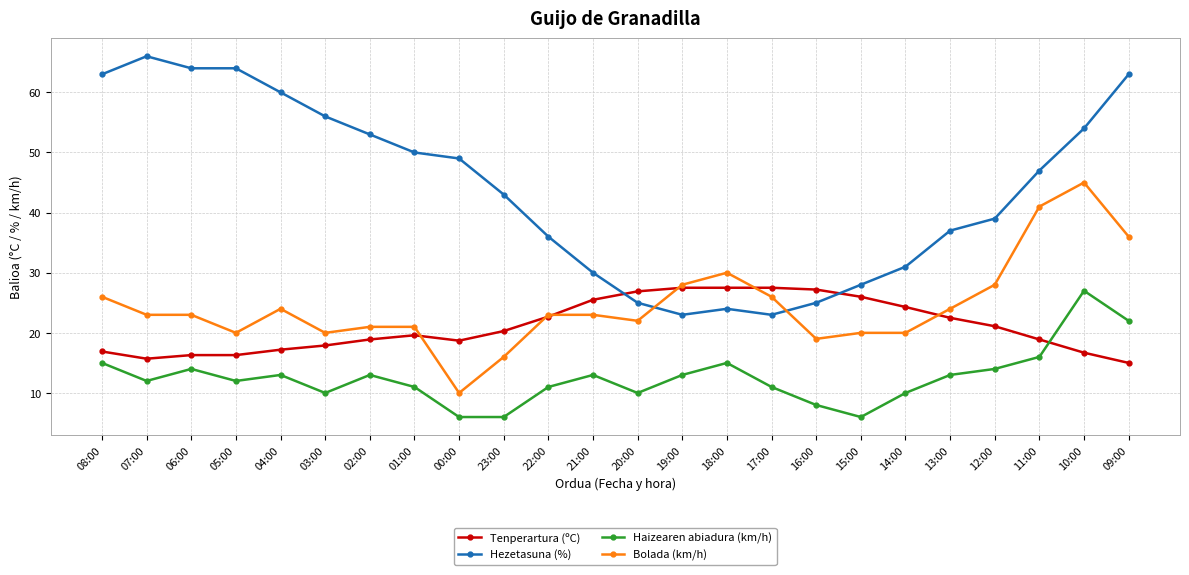

The value of Hezetasuna (%) at 07:00 is 24.7. True or false?

False